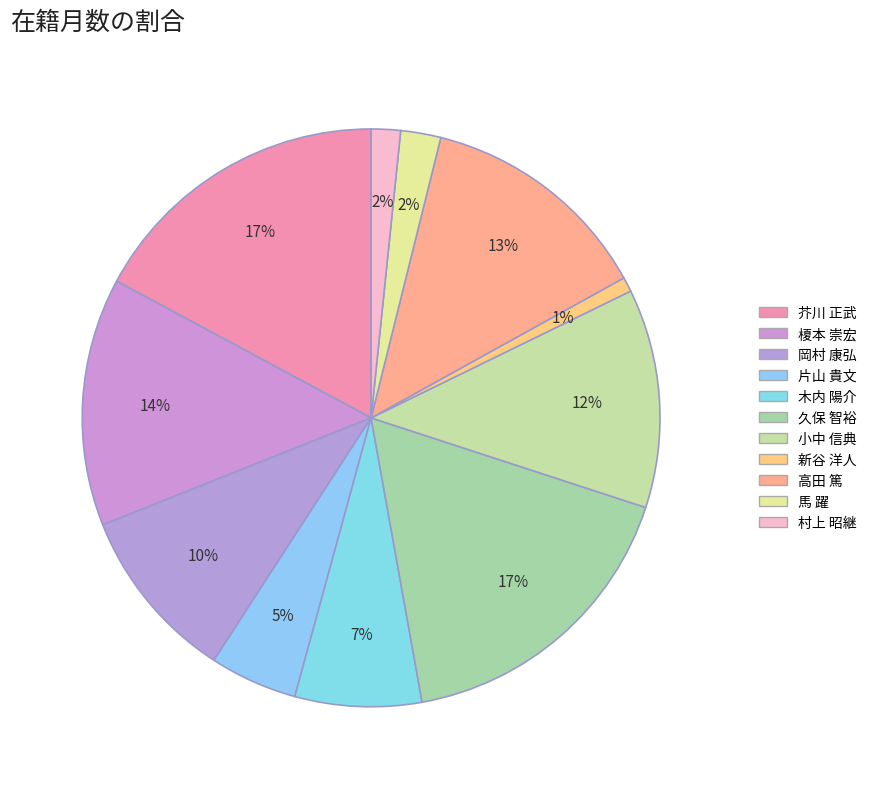

What is the smallest slice in the pie chart?

新谷 洋人